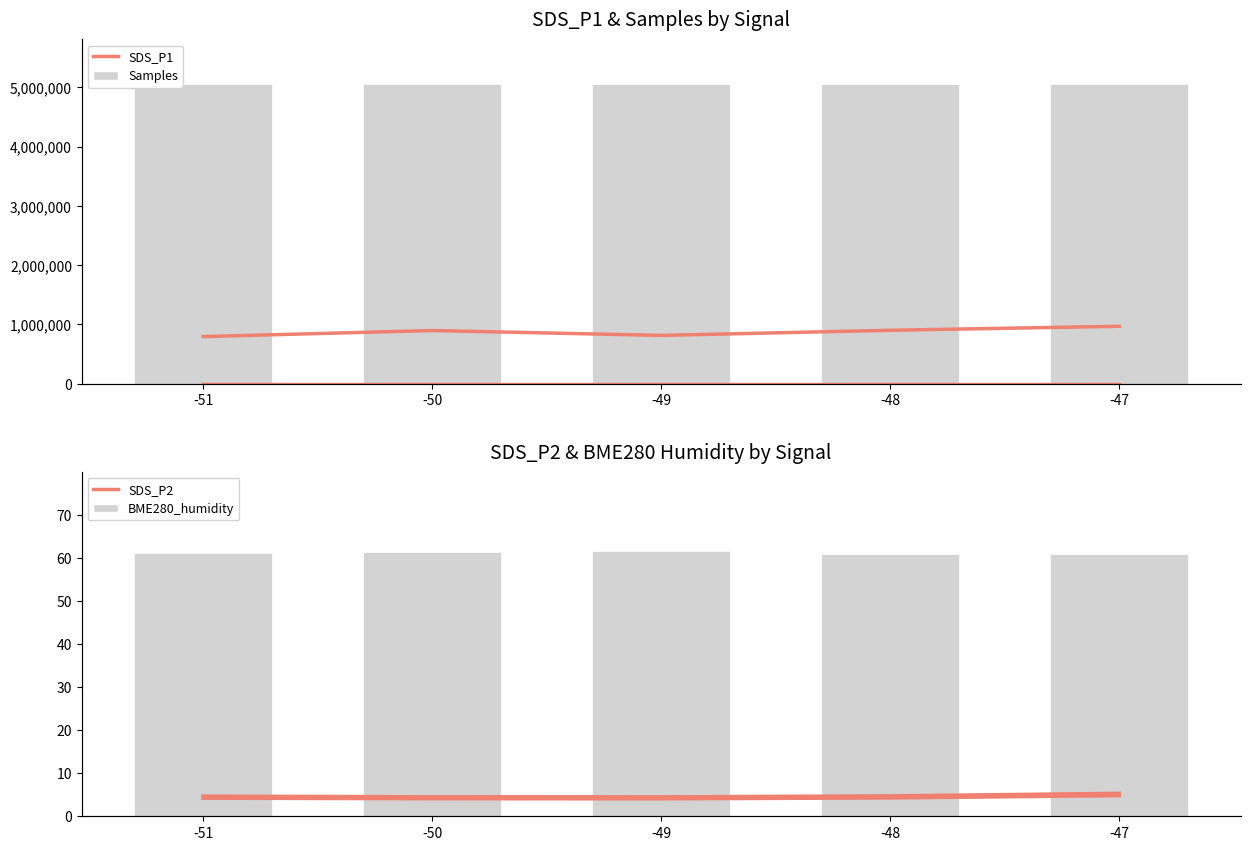

Is it true that SDS_P2 equals 1.3 at -51?

False